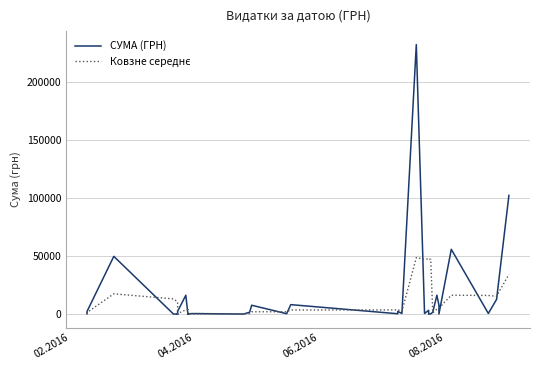

Is it true that СУМА (ГРН) equals 553.0 at 22?

False